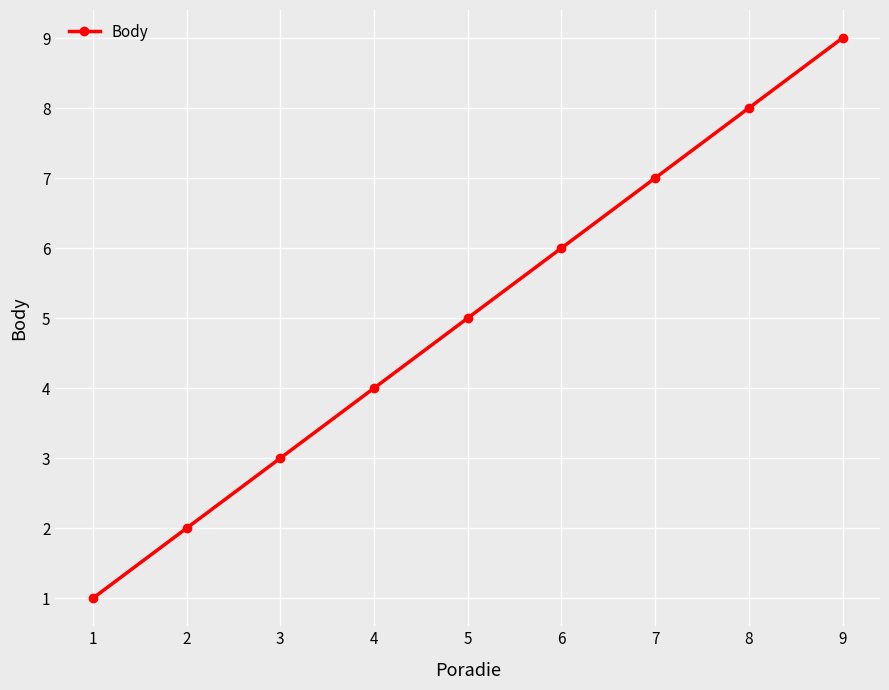

What value does the data have at 8?

8